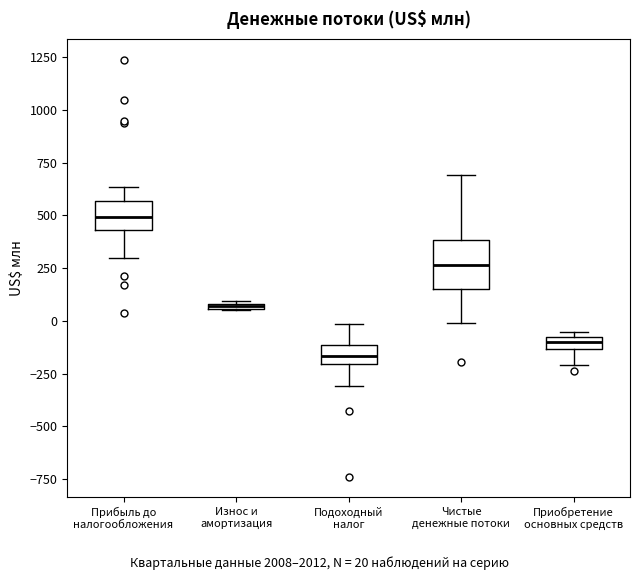

Comparing the boxes themselves (not the whiskers), which one is the tallest?

Чистые денежные потоки